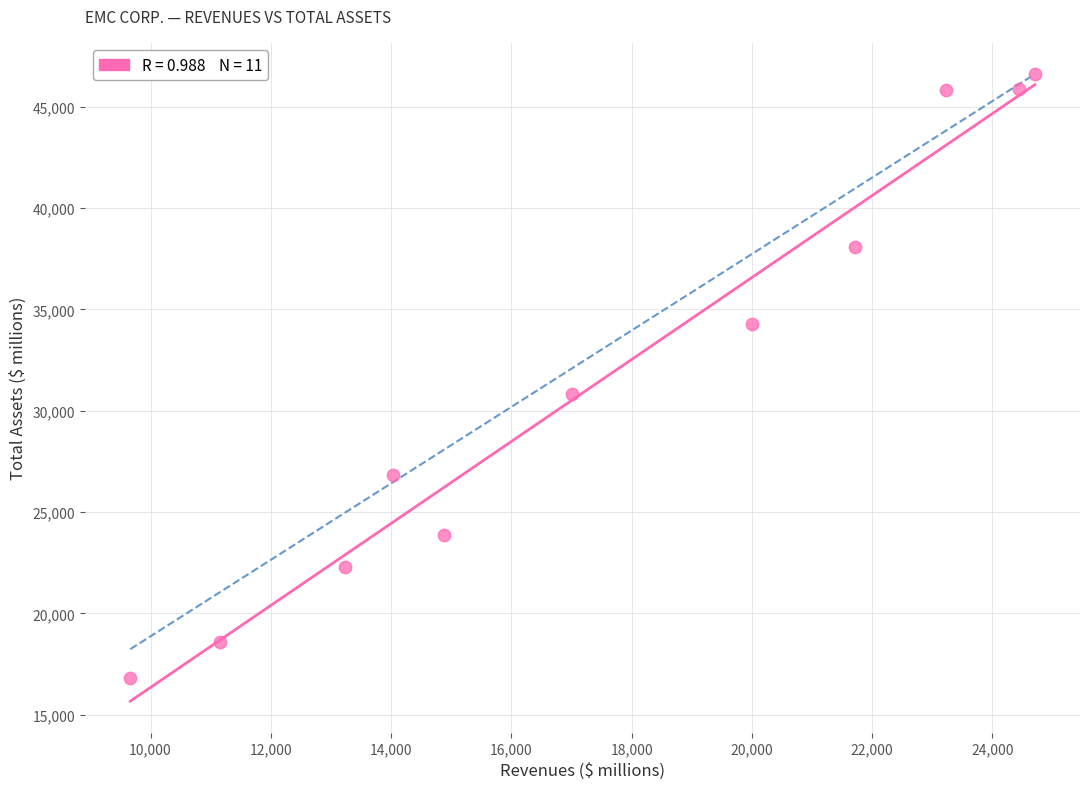

What Y value in the scatter plot is closest to 31701?

30833